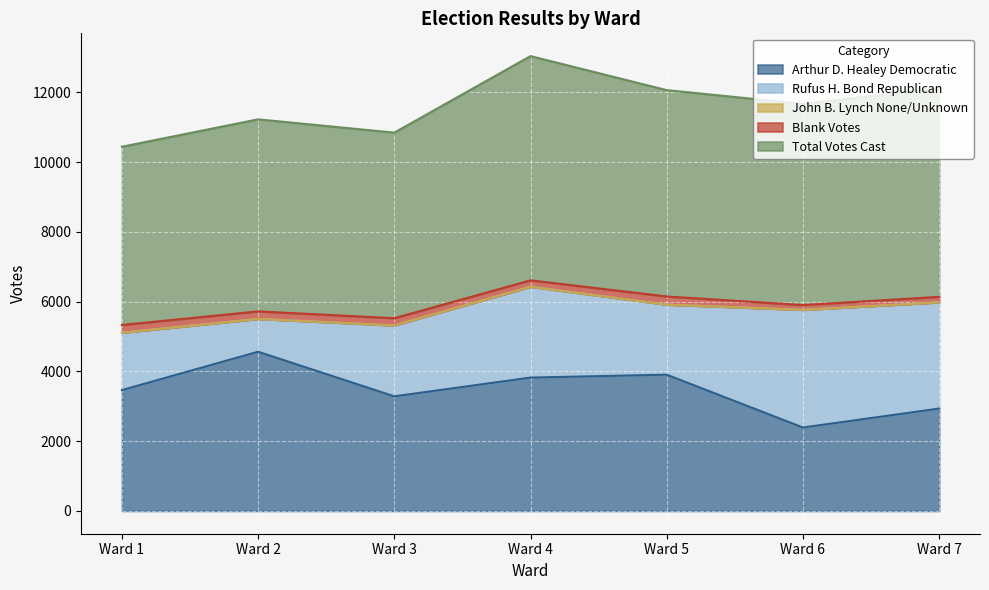

Is the value of Rufus H. Bond Republican at Ward 4 greater than the value of John B. Lynch None/Unknown at Ward 5?

Yes